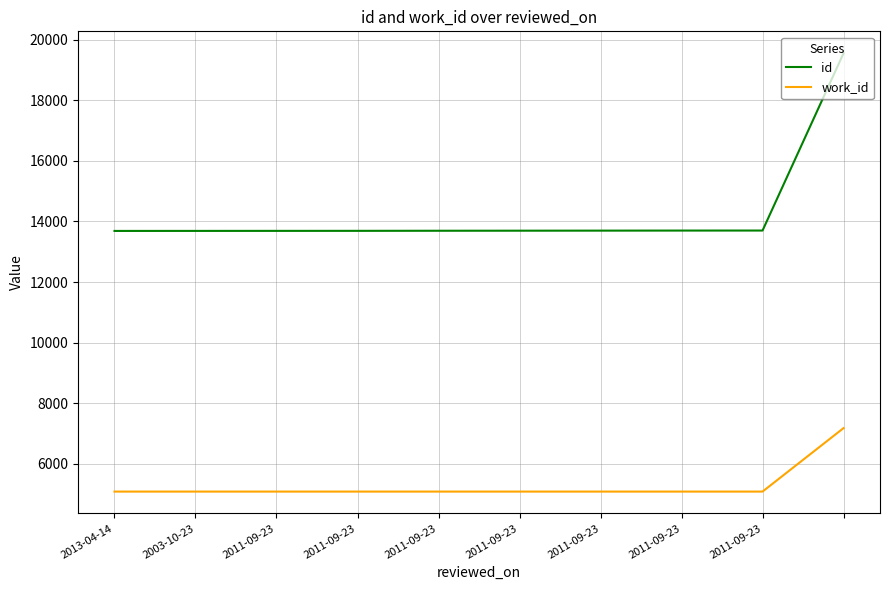

Which series has the largest total across all categories?

id